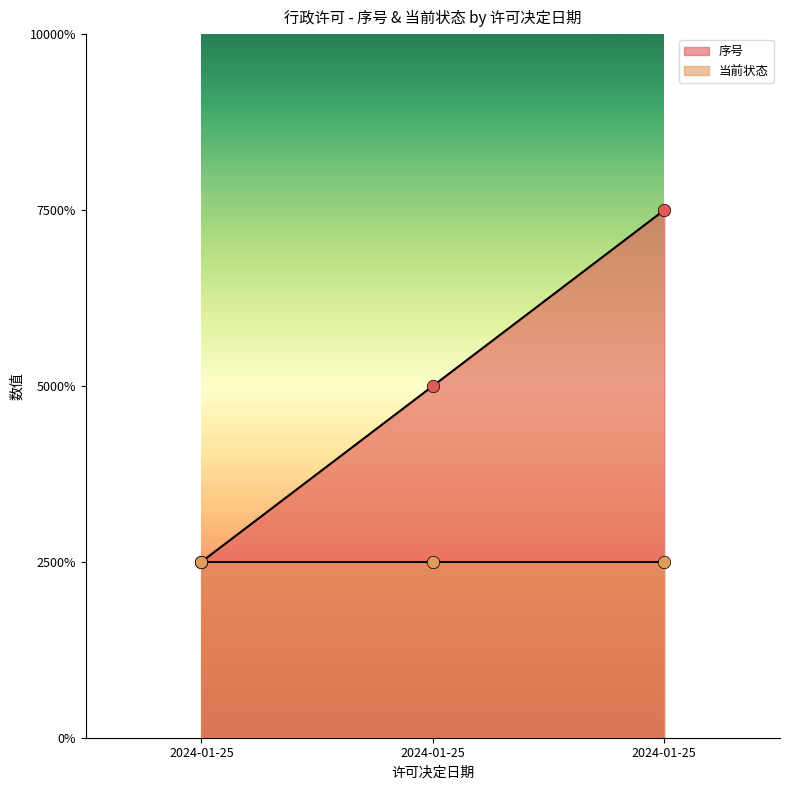

What is the change in value from 2024-01-25 to 2024-01-25?

+2